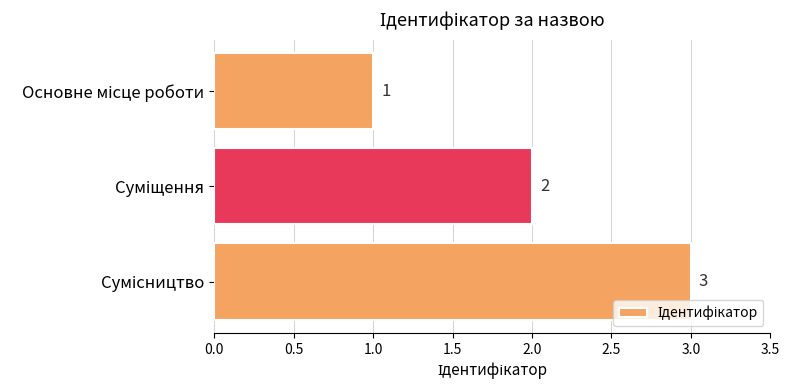

How many bars are there in total?

3